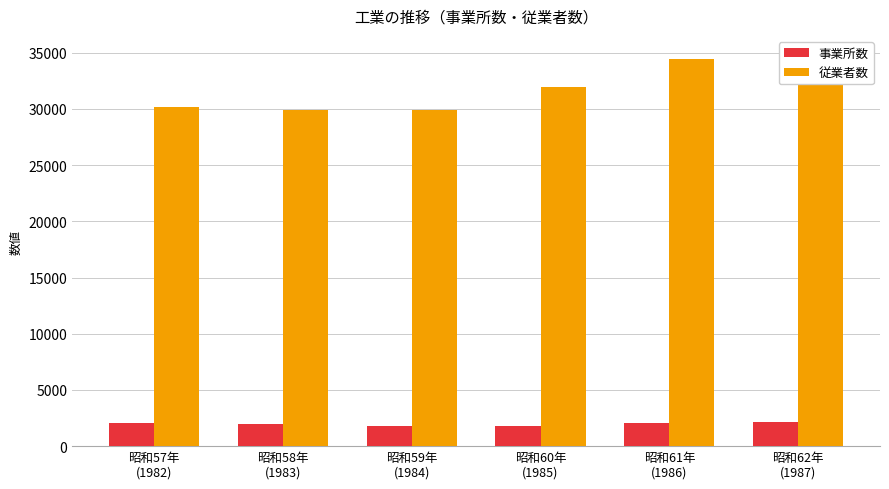

How many groups of bars are there?

6